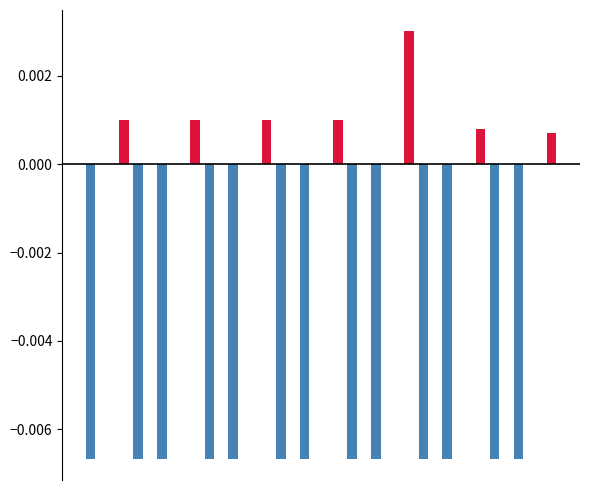

How many categories are shown in the chart?

20